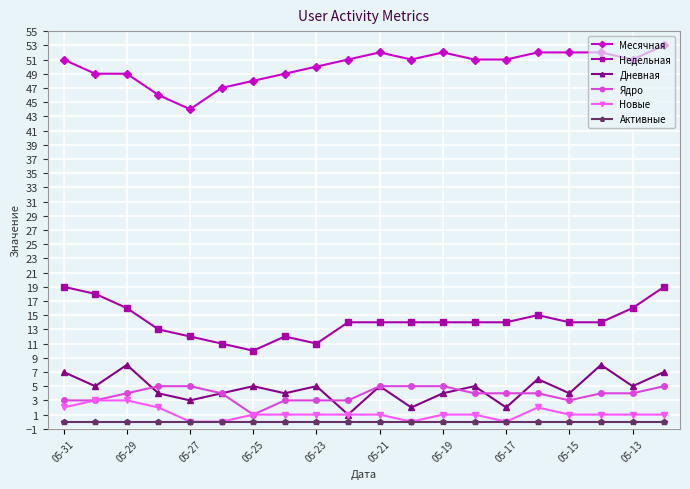

What is the value of the Недельная point at the 11th from the left?

14